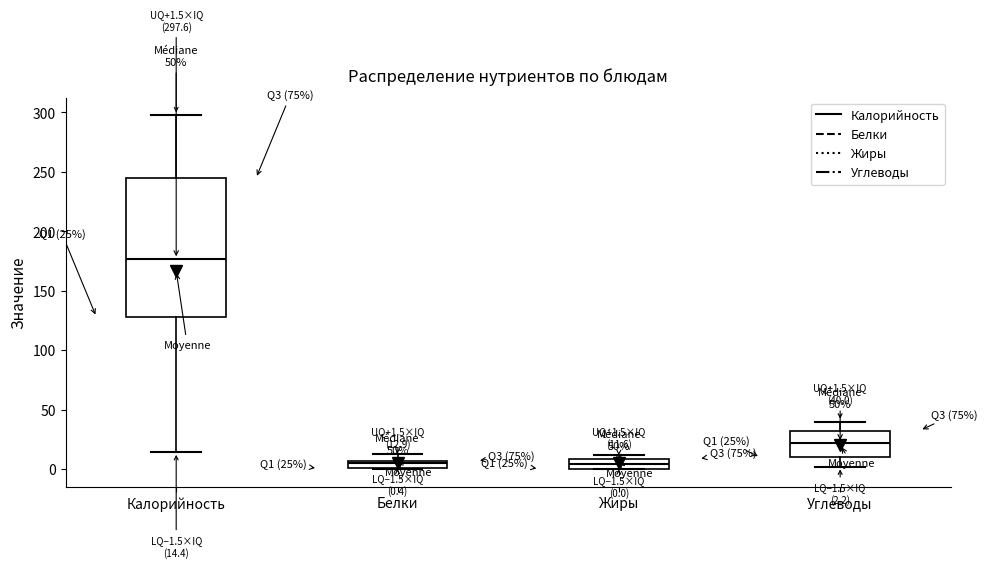

Which box's median line is the highest?

Калорийность